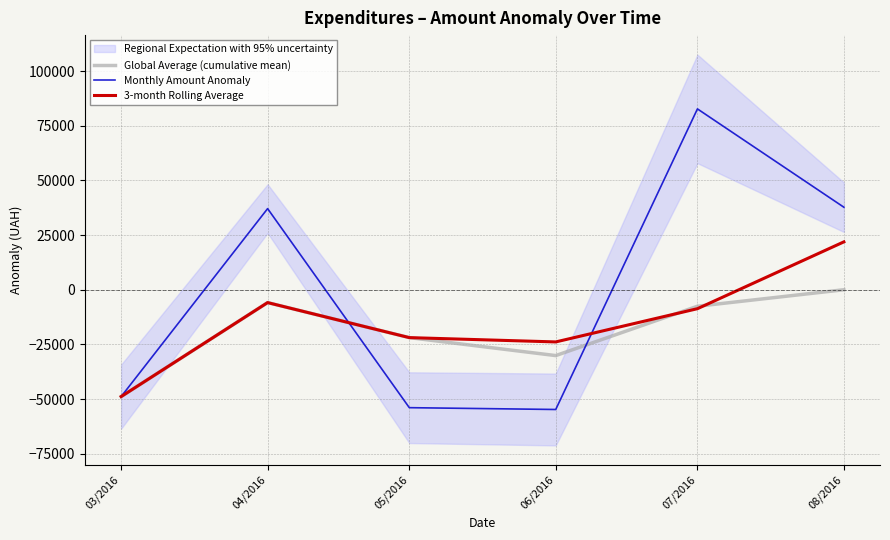

Reading left to right, transcribe all the data shown in this chart.

Global Average (cumulative mean): 03/2016=-48875.7	04/2016=-5878.8	05/2016=-21905.8	06/2016=-30127.9	07/2016=-7552.5	08/2016=-0.0
Monthly Amount Anomaly: 03/2016=-48875.7	04/2016=37118.2	05/2016=-53959.9	06/2016=-54794.1	07/2016=82748.9	08/2016=37762.7
3-month Rolling Average: 03/2016=-48875.7	04/2016=-5878.8	05/2016=-21905.8	06/2016=-23878.6	07/2016=-8668.4	08/2016=21905.8